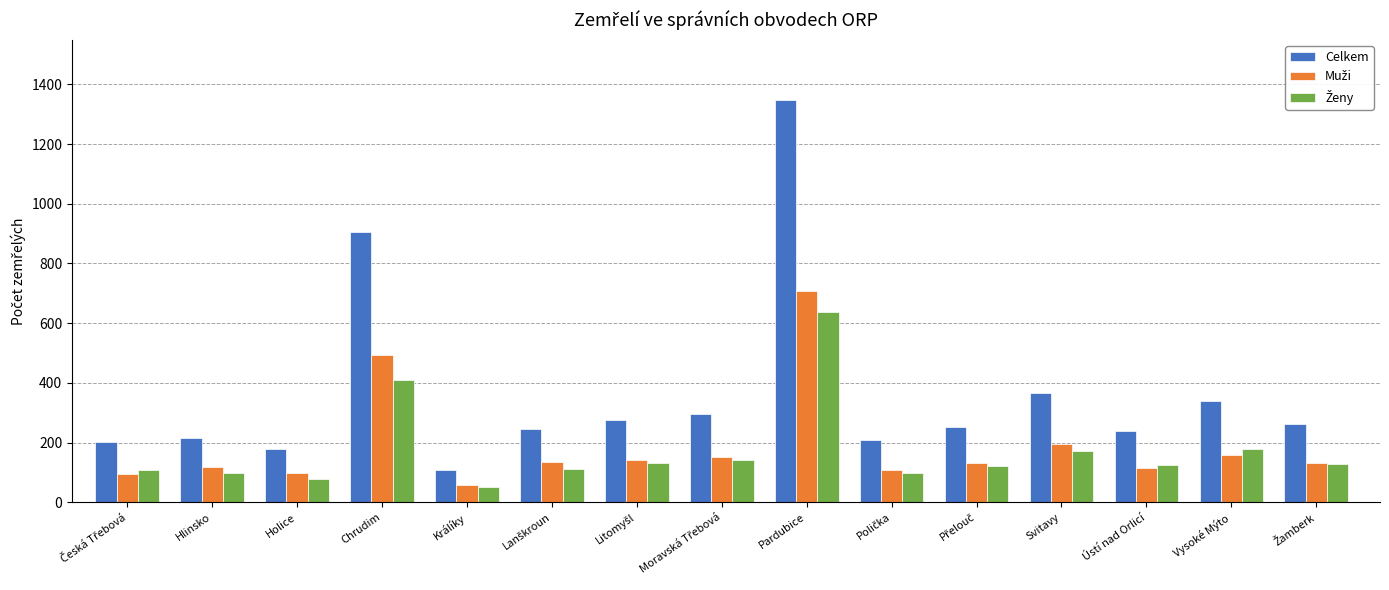

What is the sum of all Celkem values?

5442